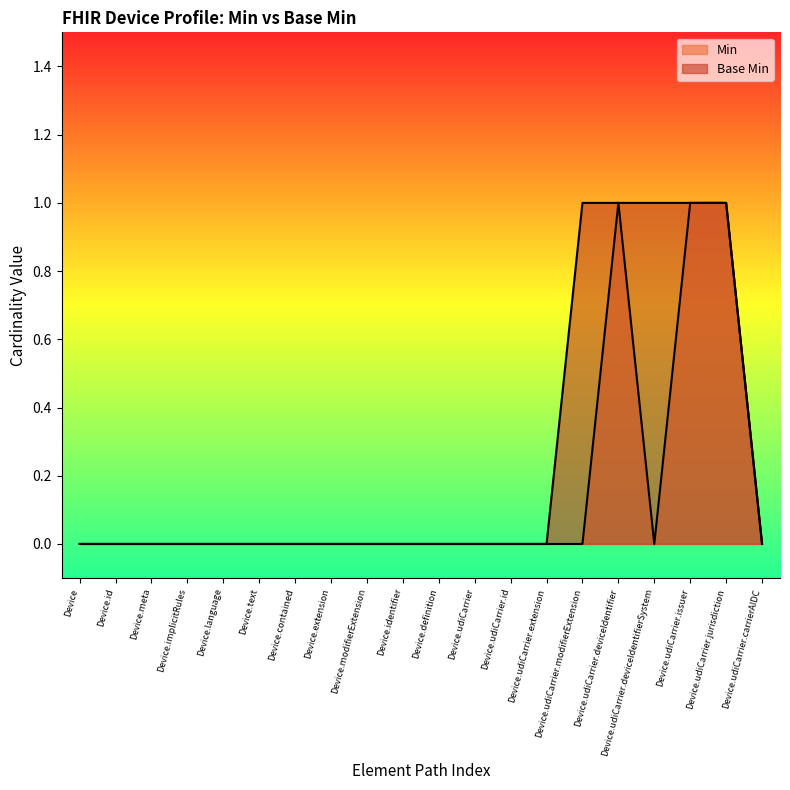

At Device.udiCarrier.carrierAIDC, list the series in order from largest to smallest.

Min, Base Min